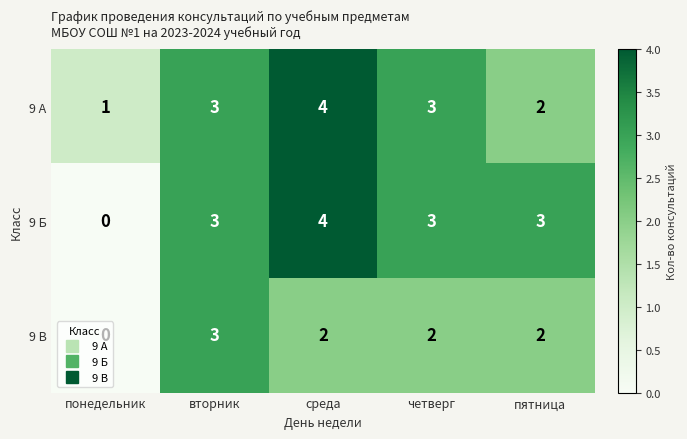

Is it true that 9 В equals 4 at вторник?

False